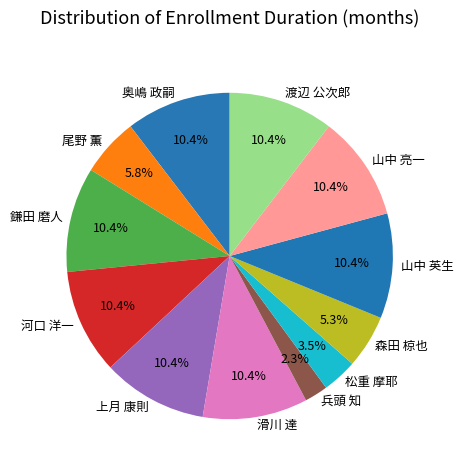

To the nearest percent, what percentage of the pie is 奥嶋 政嗣?

10%